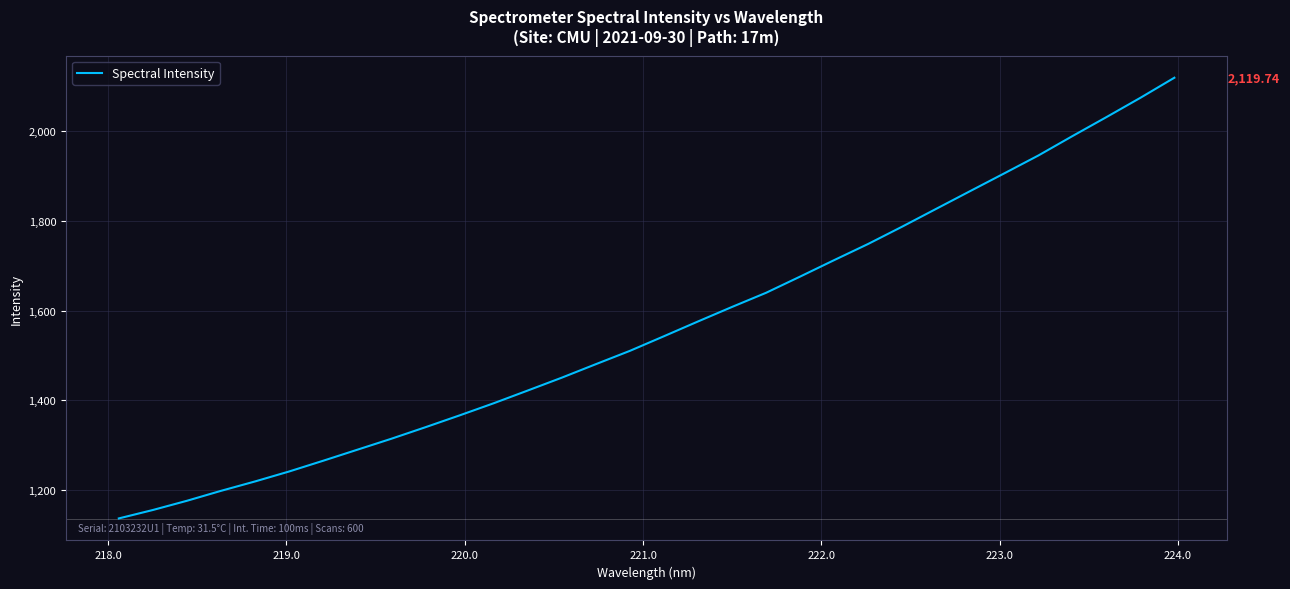

What is the difference between the maximum and minimum values?

983.3